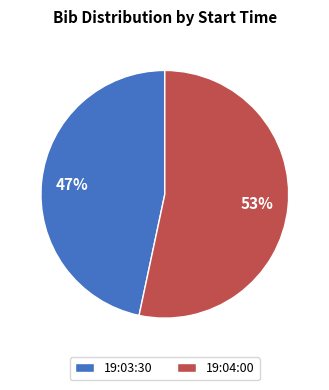

True or false: 19:03:30 accounts for 47% of the total.

True